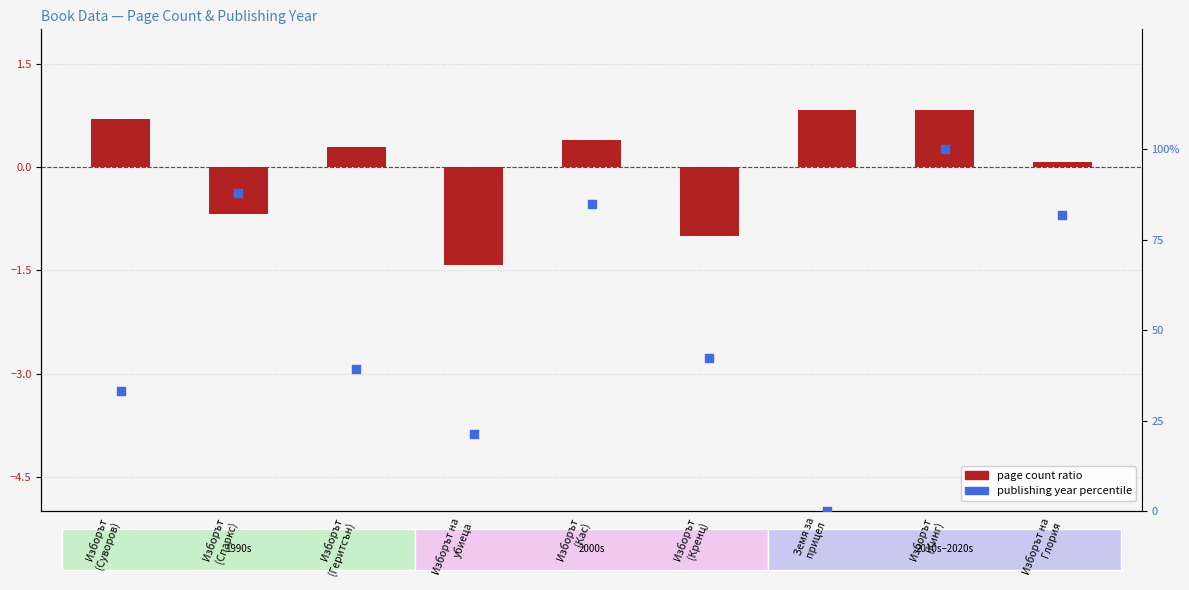

At which category is the sum across all series the highest?

Изборът
(Кинг)